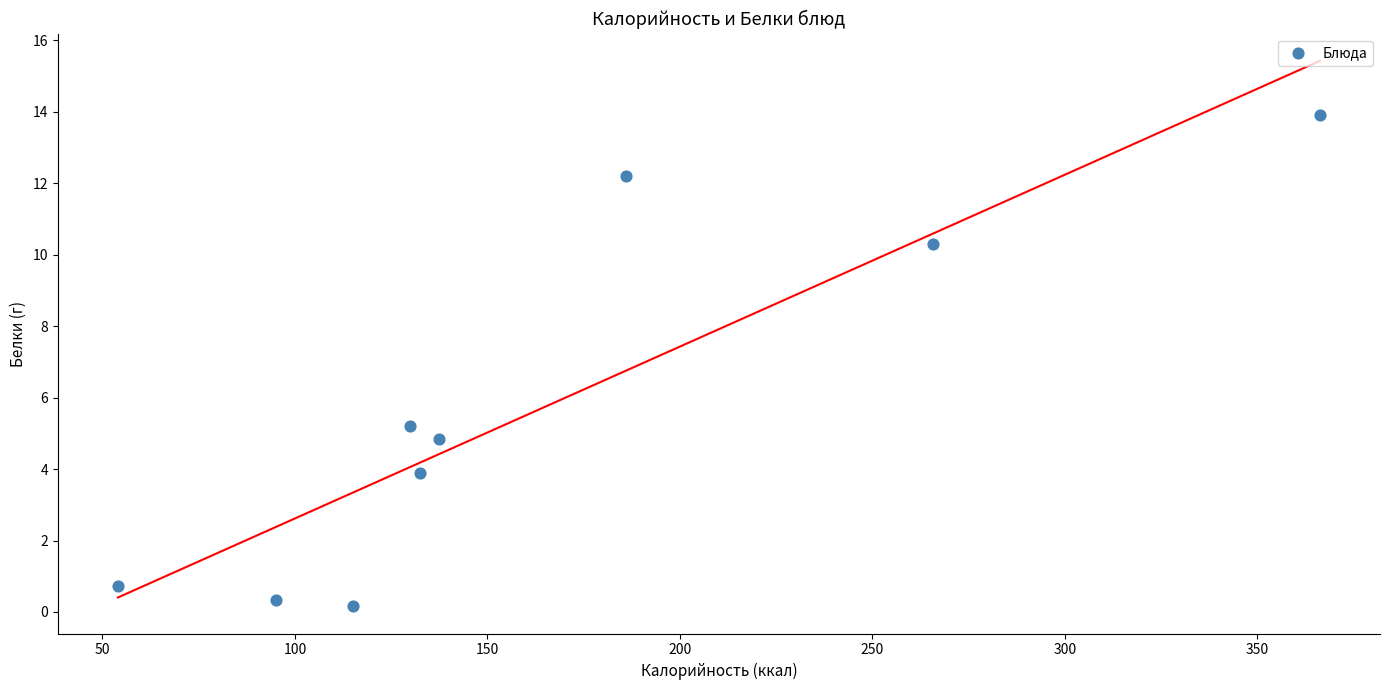

What is the average X value?

164.7